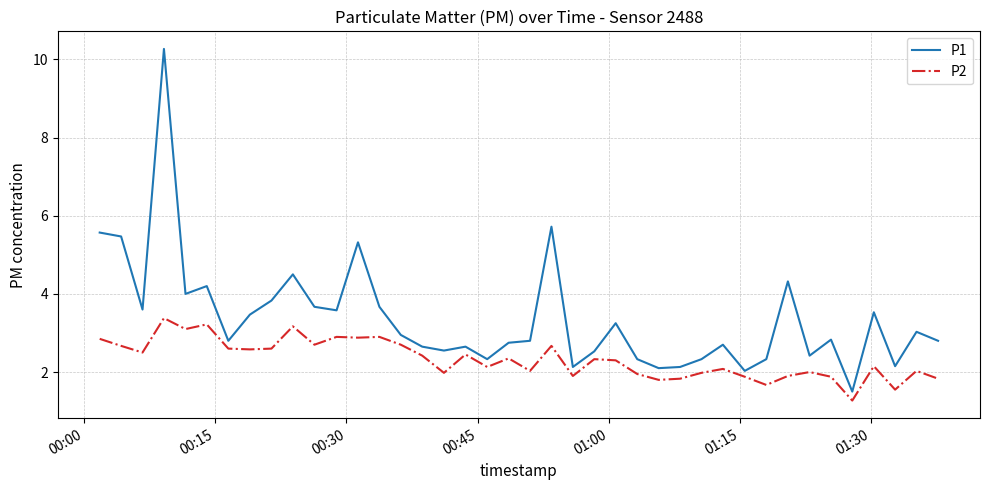

Rank the series by their average value, from lowest to highest.

P2, P1